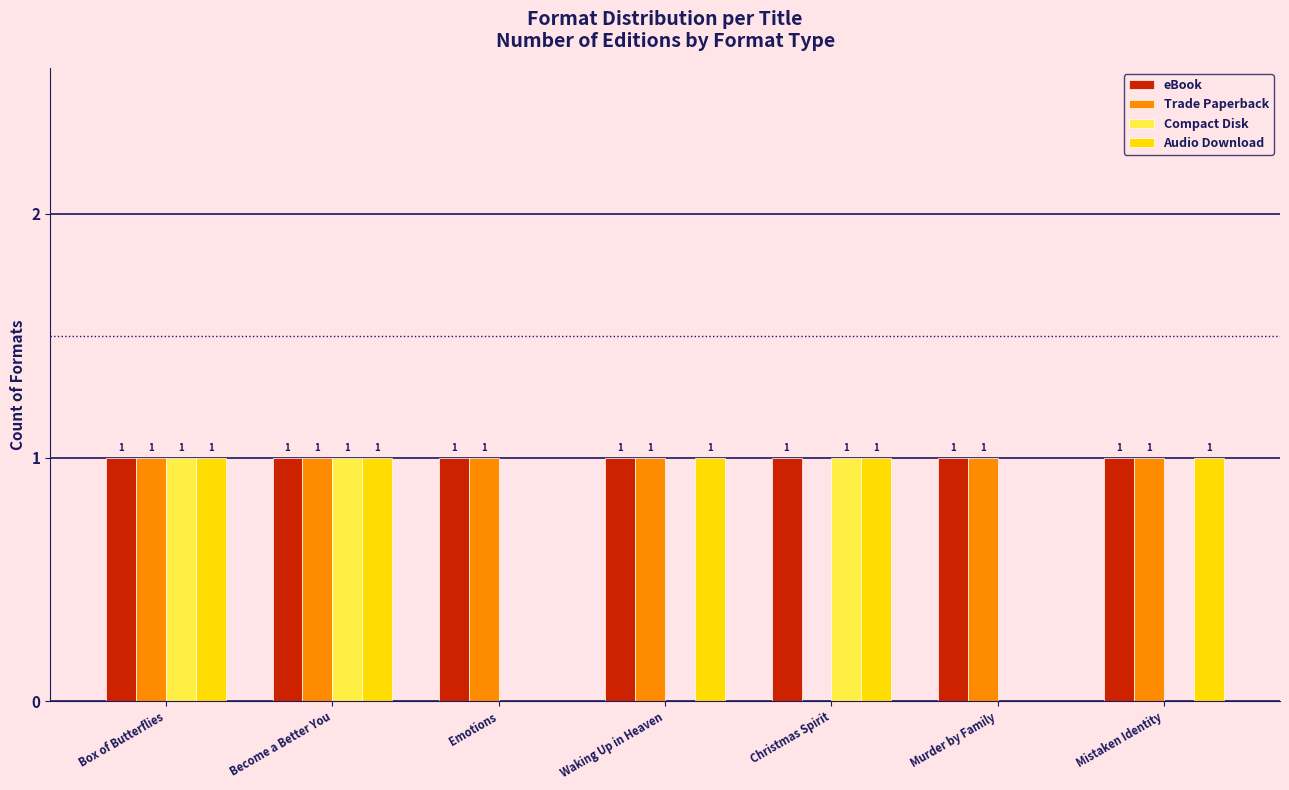

What is the total value across all series at Mistaken Identity?

3